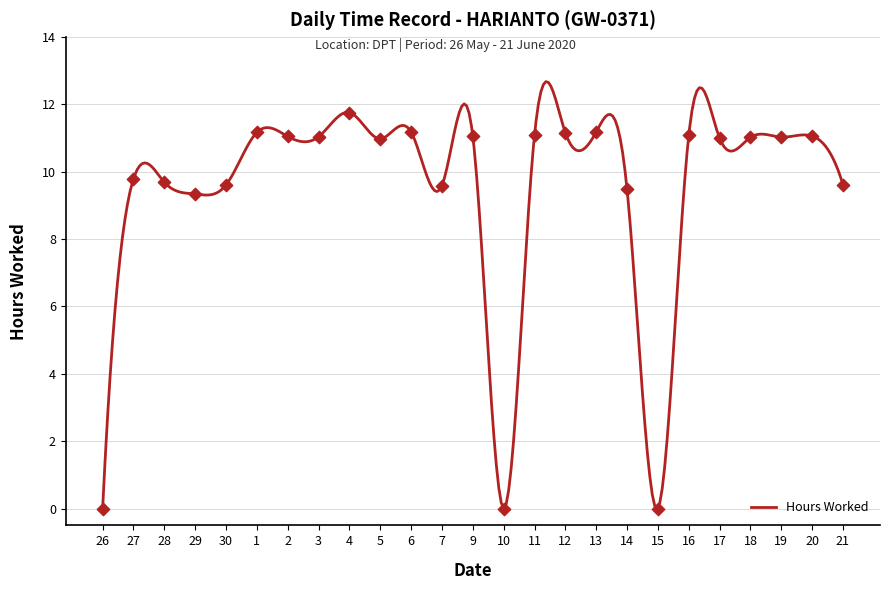

Which has a higher value, 26 or 5?

5